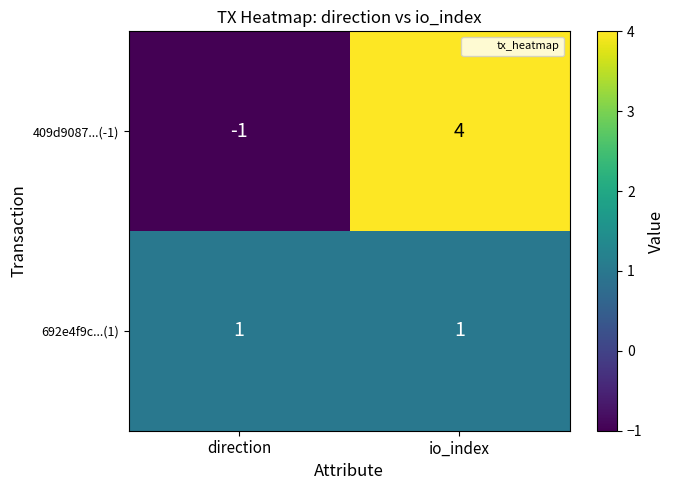

The value of 409d9087...(-1) at direction is 0. True or false?

False